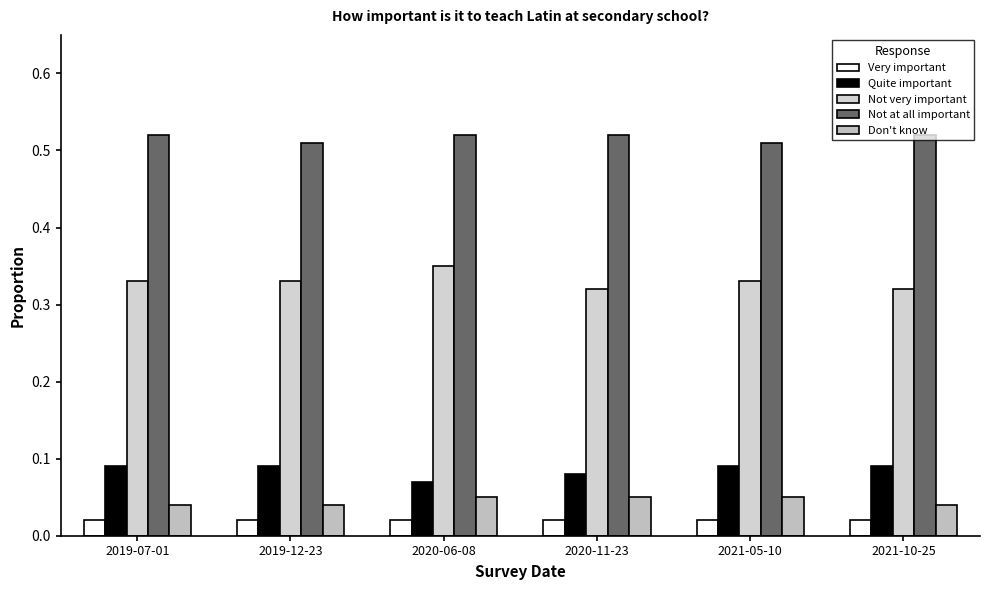

How many series are shown in this chart?

5